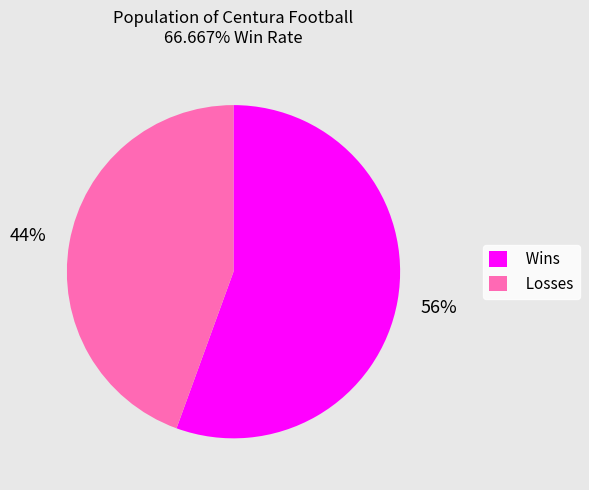

To the nearest percent, what percentage of the pie is Losses?

44%